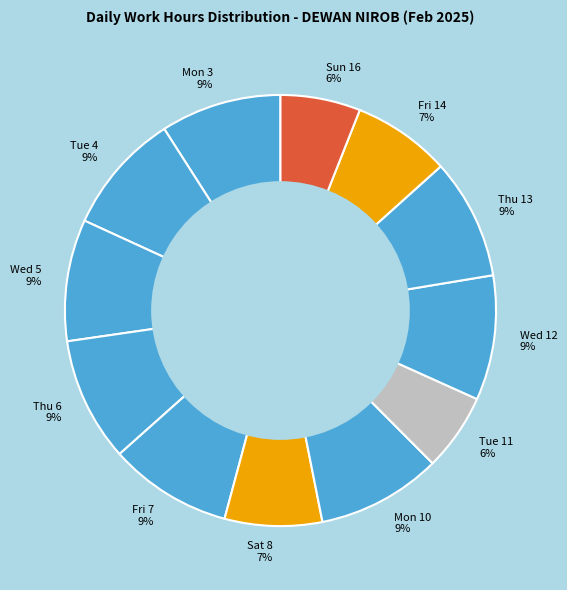

Is there a majority slice in this chart?

No